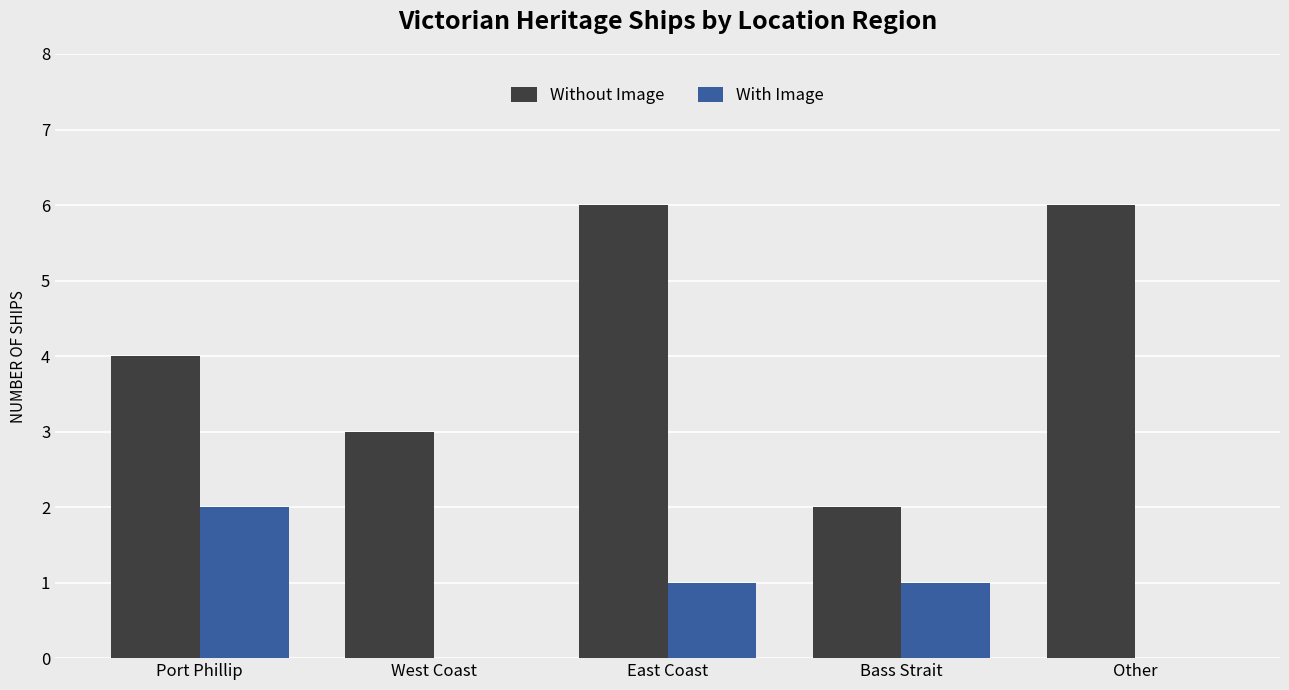

Where does the With Image series first go above 1?

Port Phillip